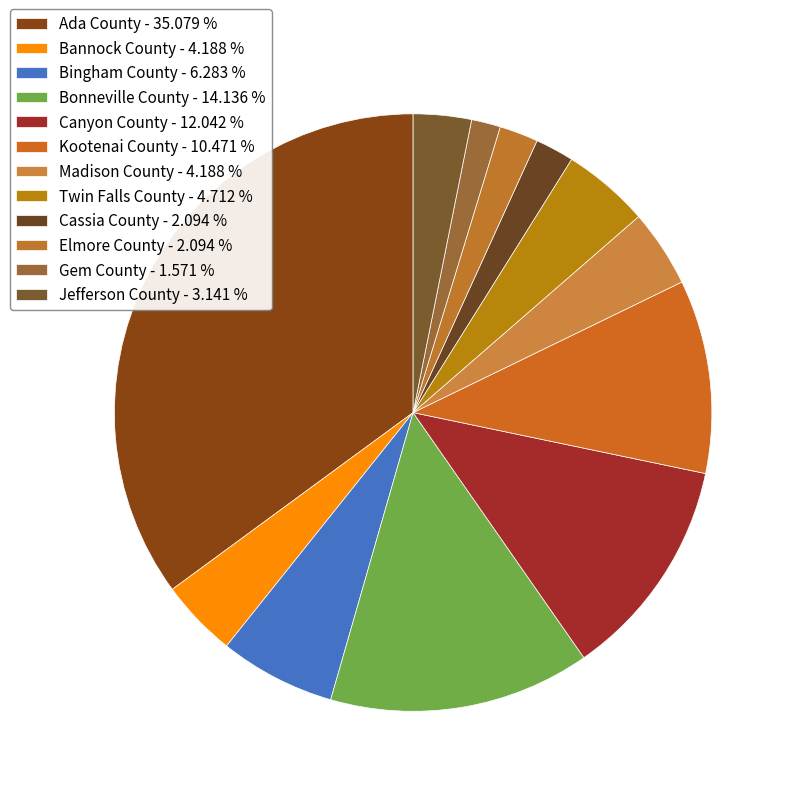

How many segments does this pie chart have?

12